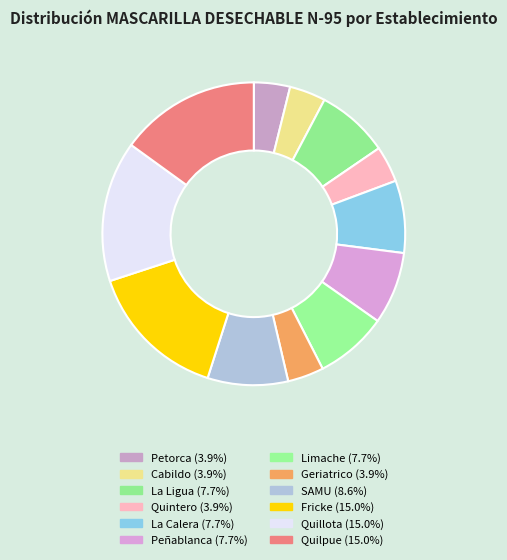

How many segments does this pie chart have?

12